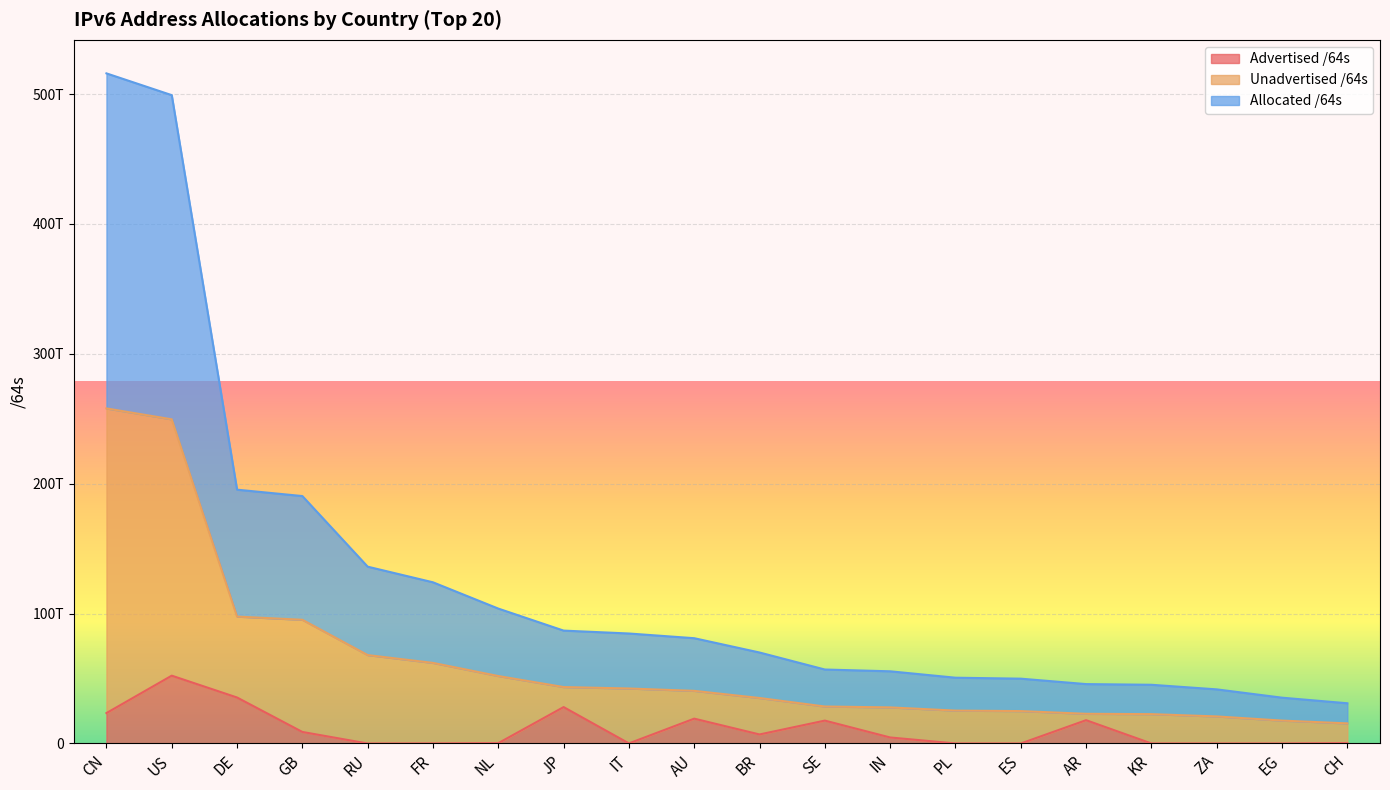

The value of Unadvertised /64s at JP is 28308459043880. True or false?

False